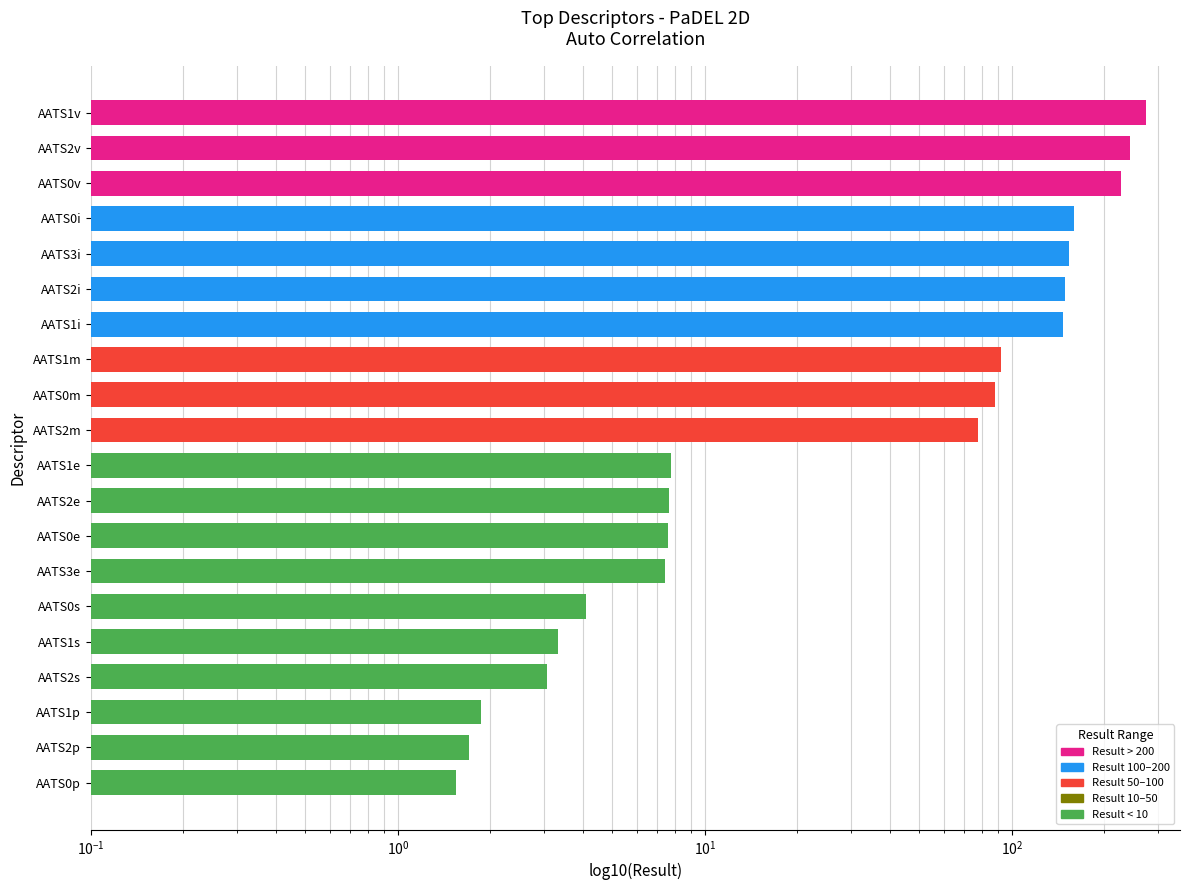

What is the difference between the second highest and minimum values?

240.7